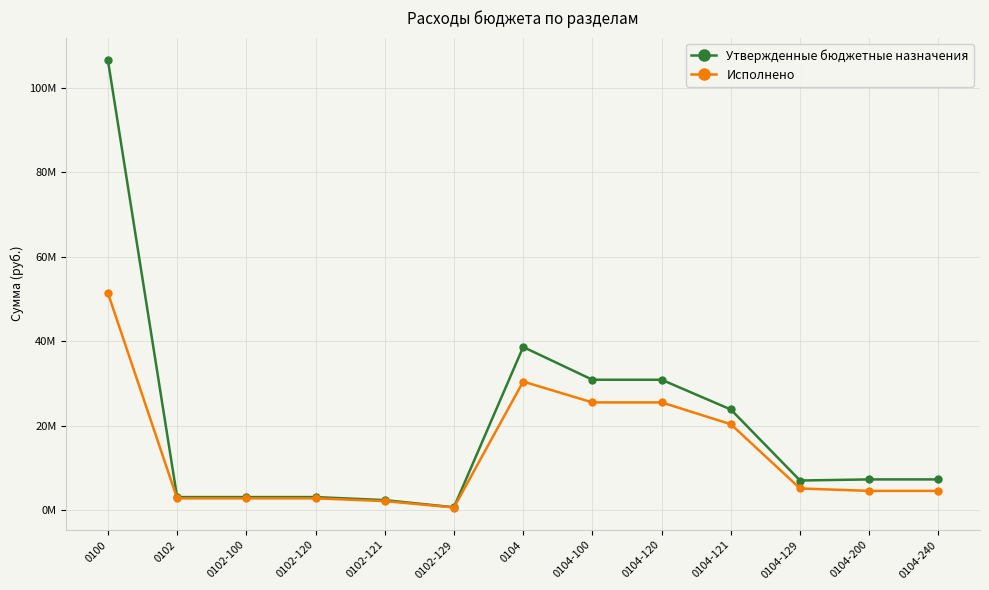

Reading left to right, what are all the values shown in this chart?

Утвержденные бюджетные назначения: 0100=106615080.0	0102=3123366.9	0102-100=3123366.9	0102-120=3123366.9	0102-121=2408201.5	0102-129=715165.4	0104=38662955.0	0104-100=30909044.4	0104-120=30909044.4	0104-121=23862007.2	0104-129=7047037.2	0104-200=7308773.9	0104-240=7308773.9
Исполнено: 0100=51461270.5	0102=2831664.0	0102-100=2831664.0	0102-120=2831664.0	0102-121=2175266.3	0102-129=656397.6	0104=30474507.0	0104-100=25541328.7	0104-120=25541328.7	0104-121=20375072.4	0104-129=5166256.3	0104-200=4590714.3	0104-240=4590714.3